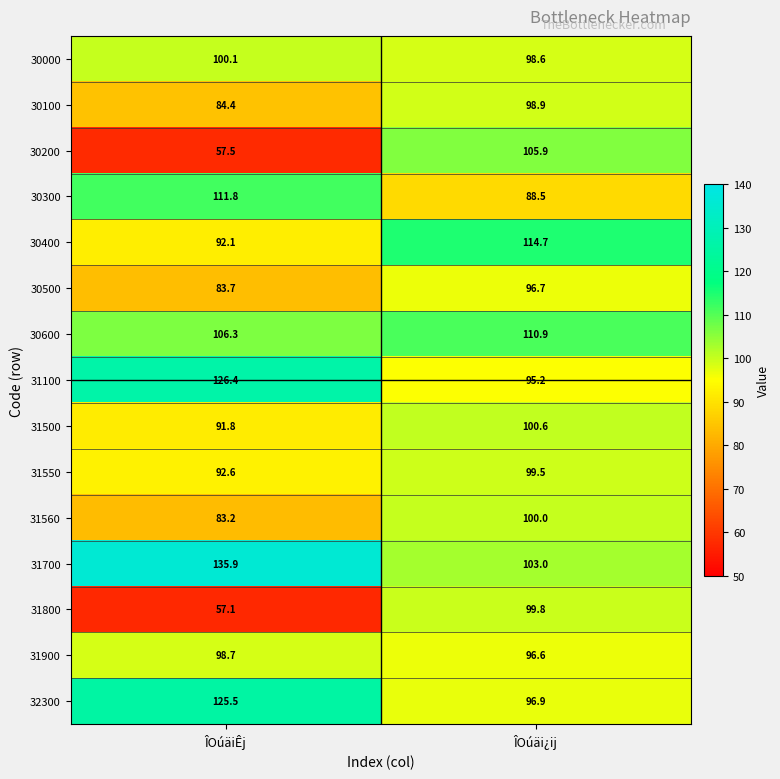

Where is 30400 nearest to the value 103?

ÎOúäiÊj